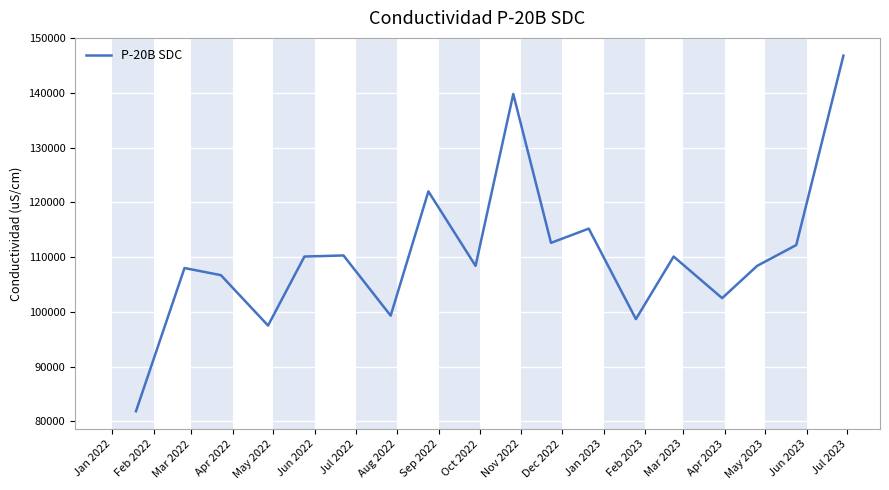

What is the difference between the maximum and minimum values?

64960